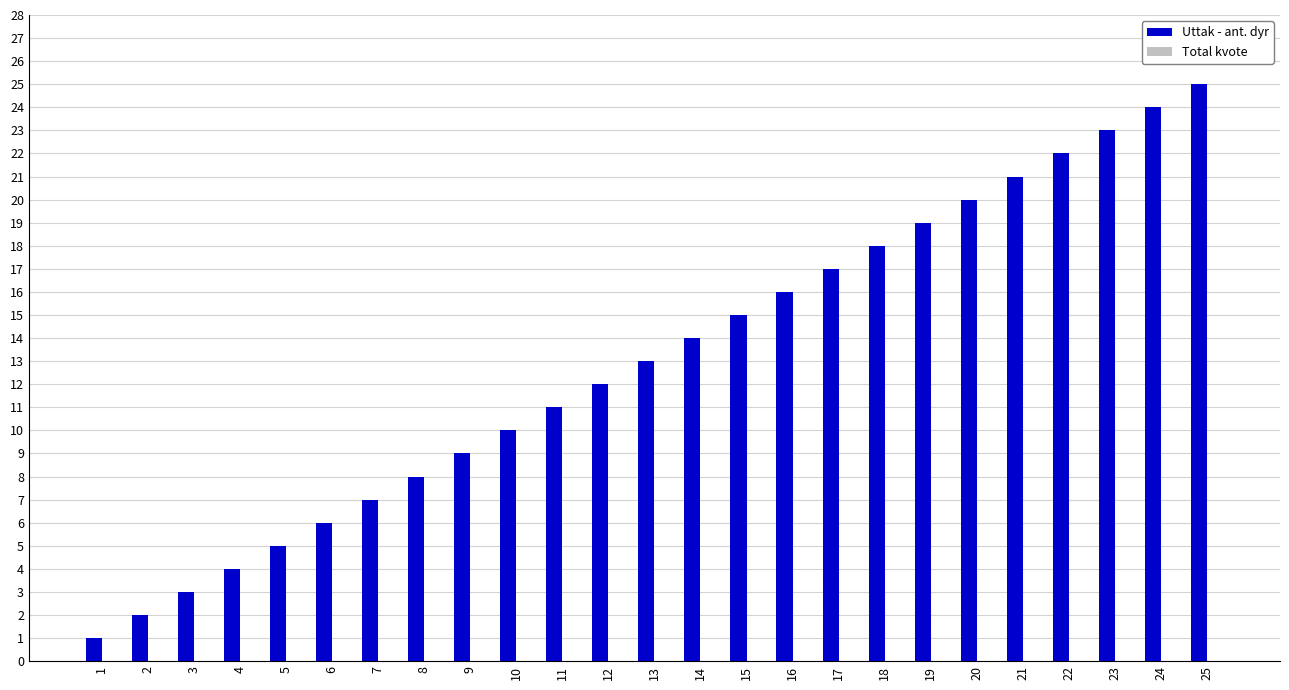

Approximately how many times larger is the value at 15 compared to 24?

0.6